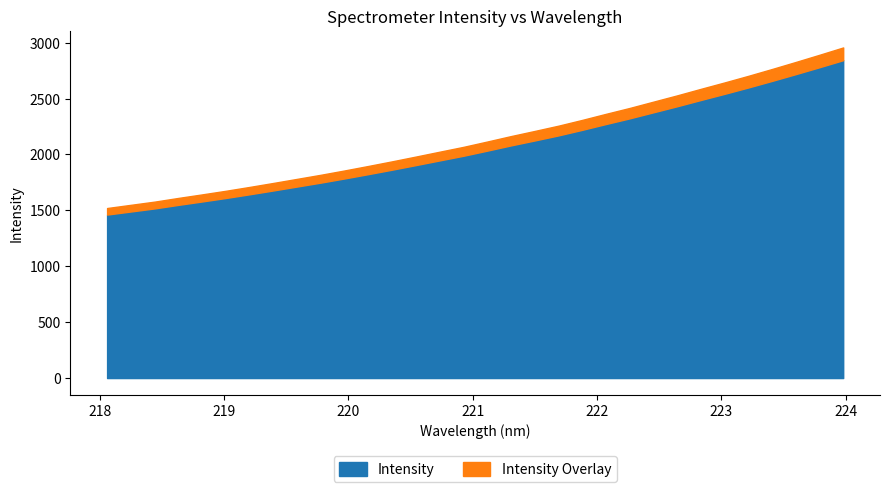

What is the greatest value displayed?

2843.9